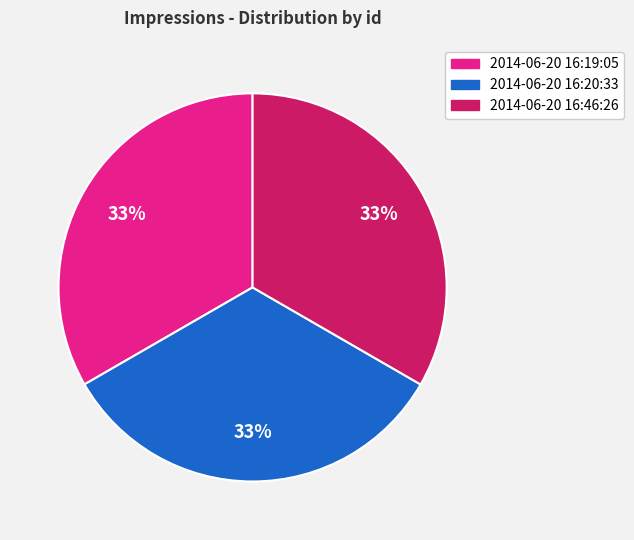

The 2014-06-20 16:19:05 slice represents 40% of the pie. True or false?

False